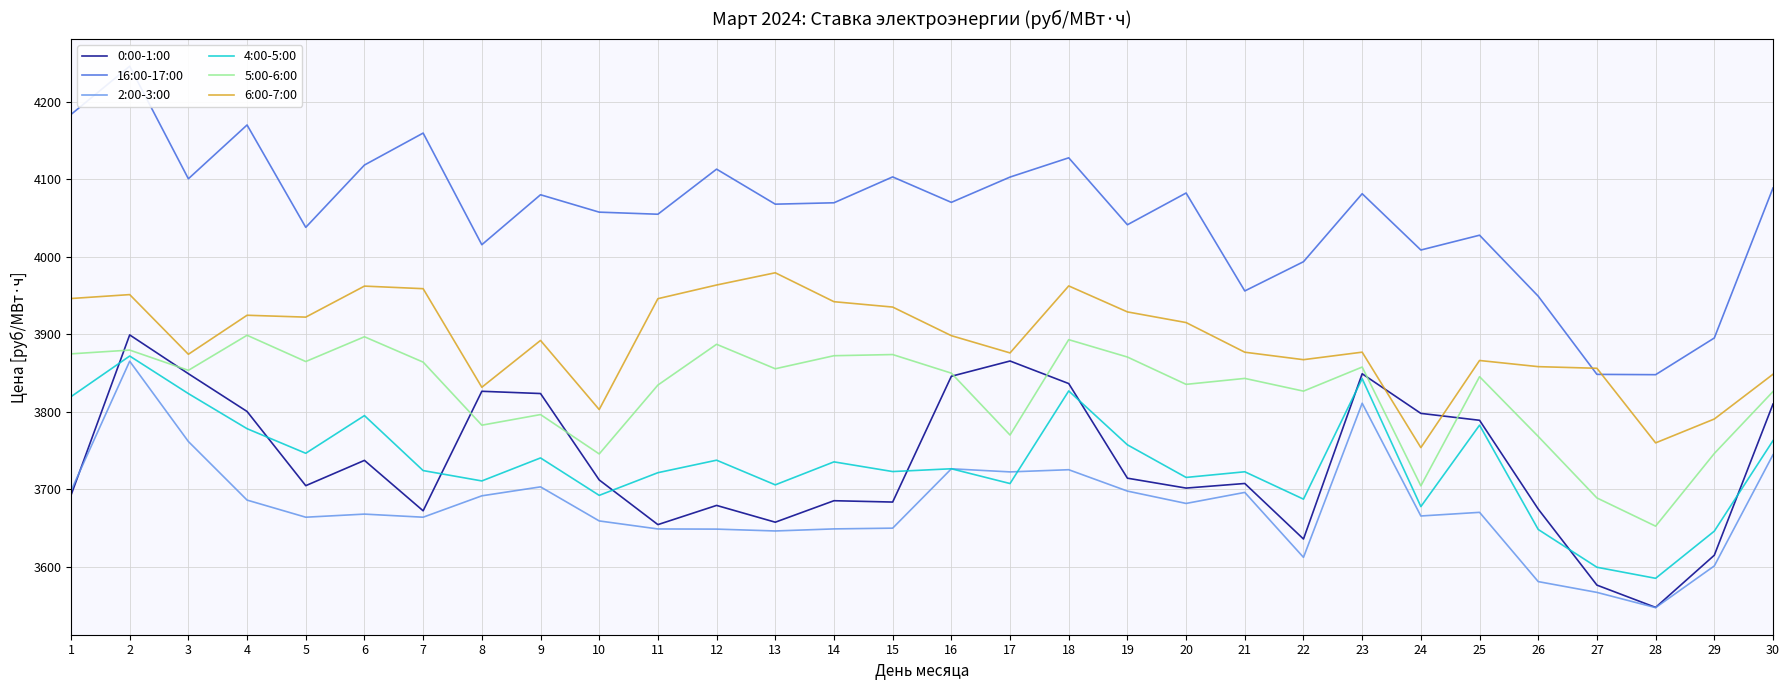

The value of 5:00-6:00 at 17 is 3770.1. True or false?

True